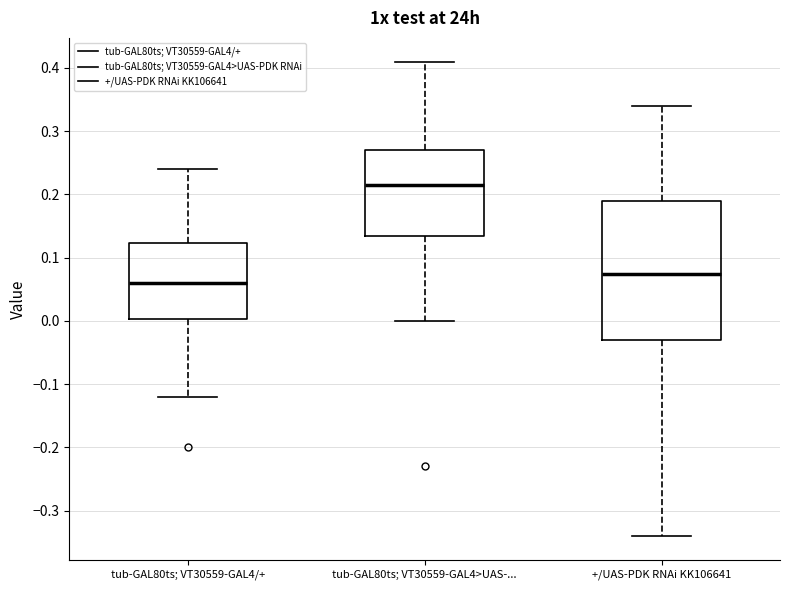

Comparing the boxes themselves (not the whiskers), which one is the tallest?

+/UAS-PDK RNAi KK106641